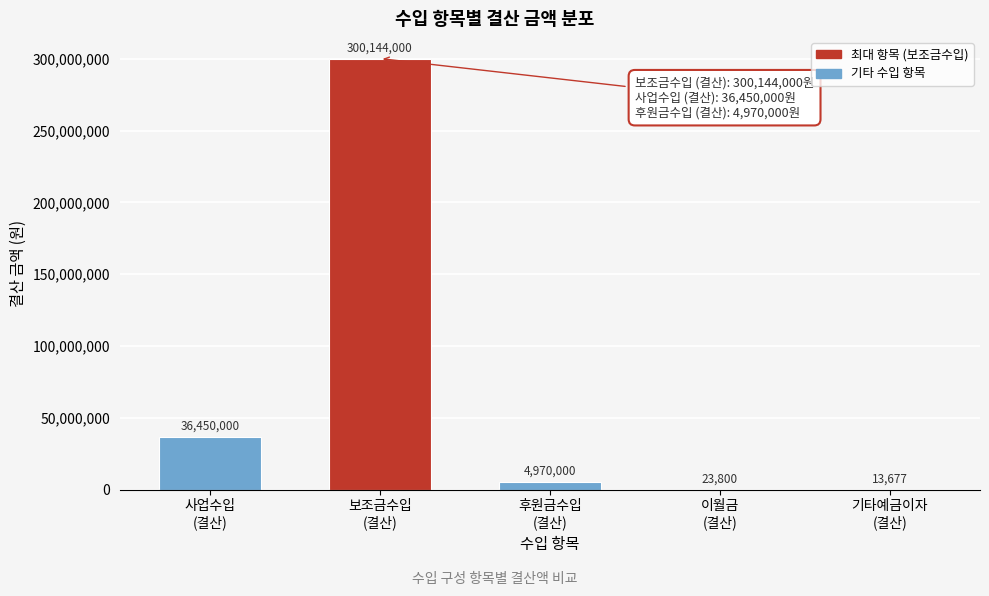

What is the sum of all values?

341601477